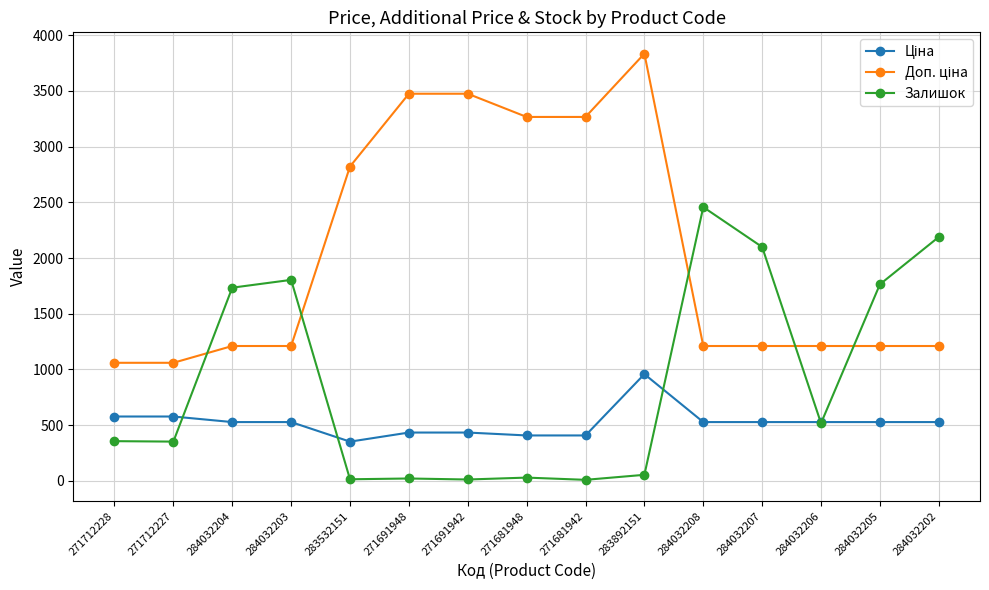

Between 284032204 and 284032208, which series saw the biggest shift?

Залишок